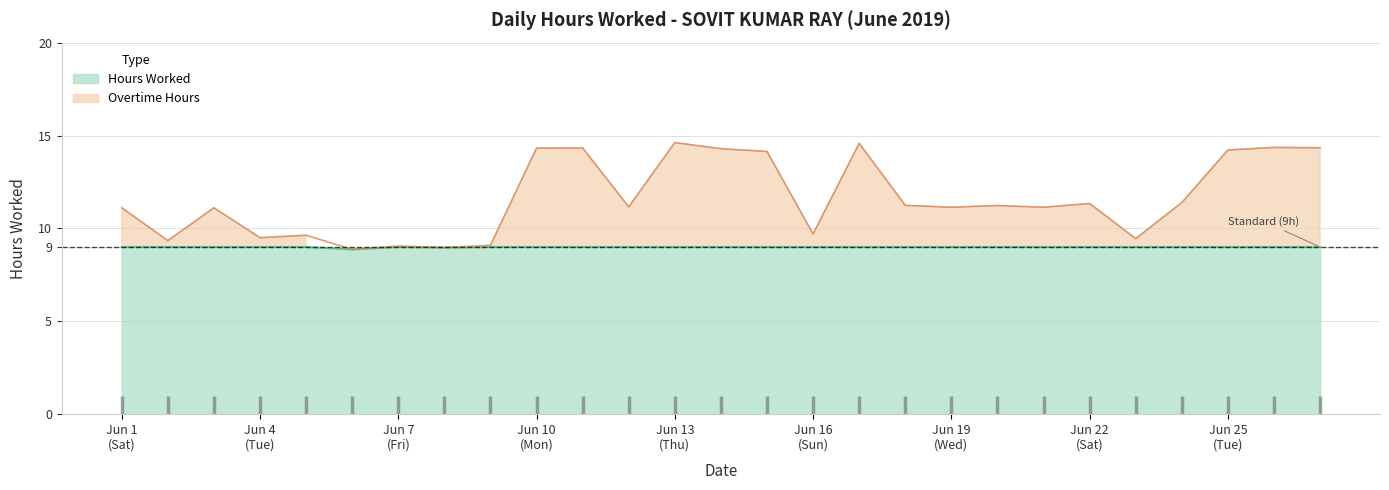

What is the highest value of the Hours Worked series?

9.0